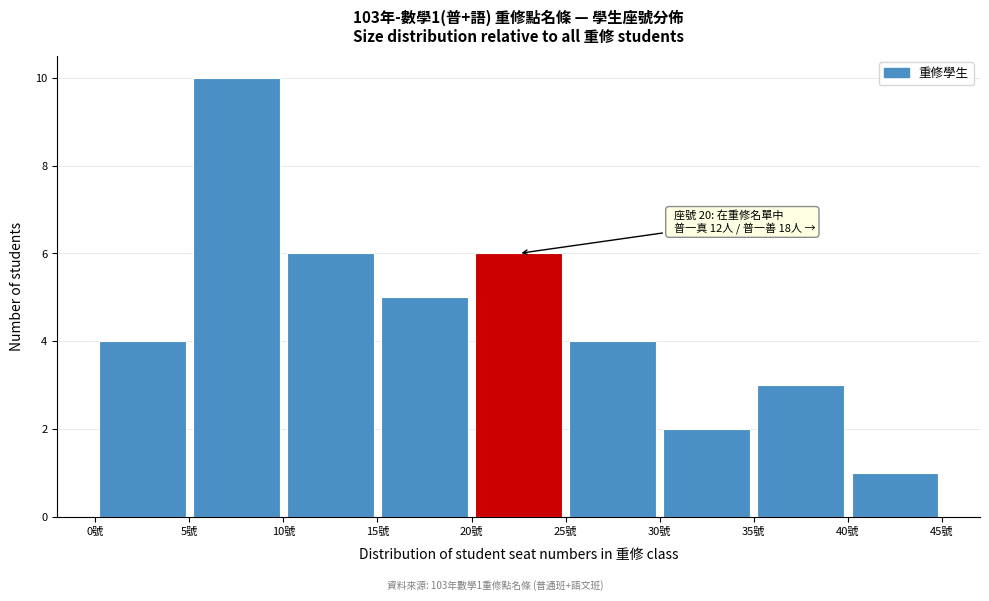

Which range on the x-axis has the tallest bar?

5 to 10